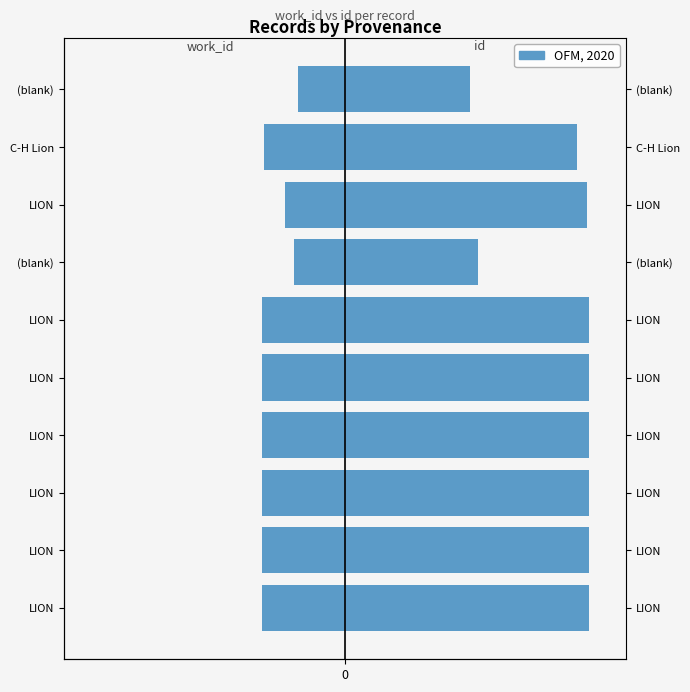

Between 8 and 5, which is larger?

8